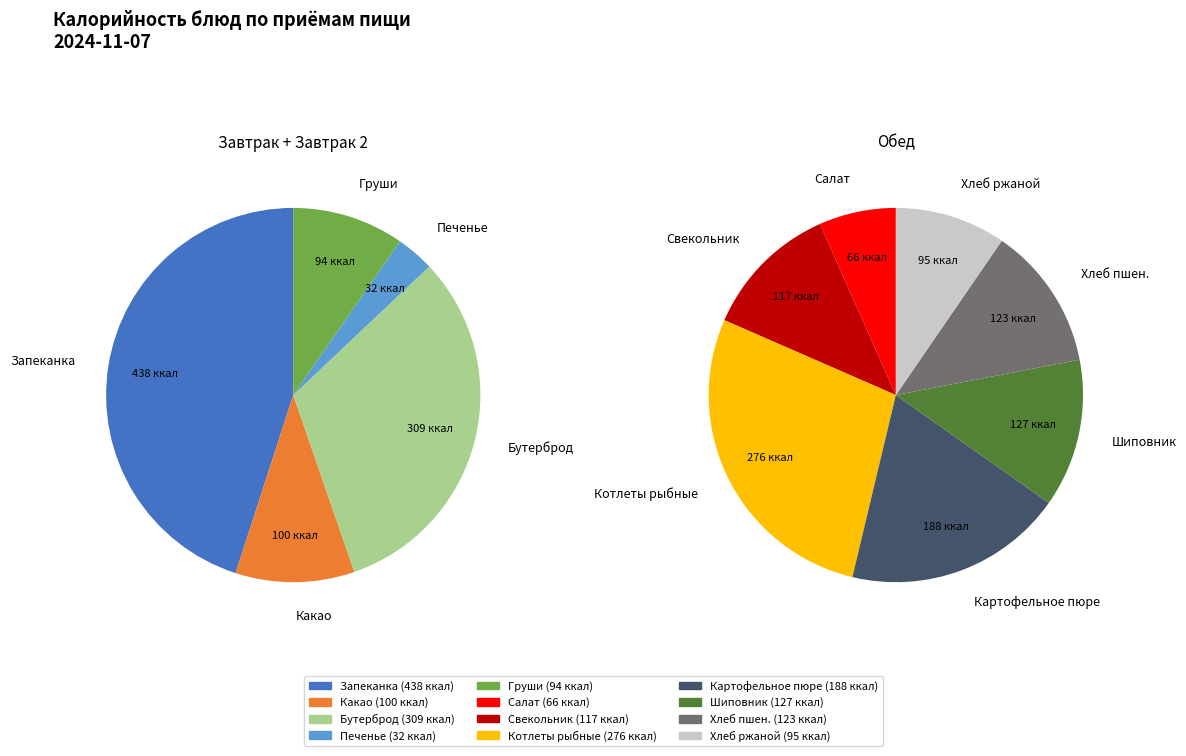

How many segments does this pie chart have?

12